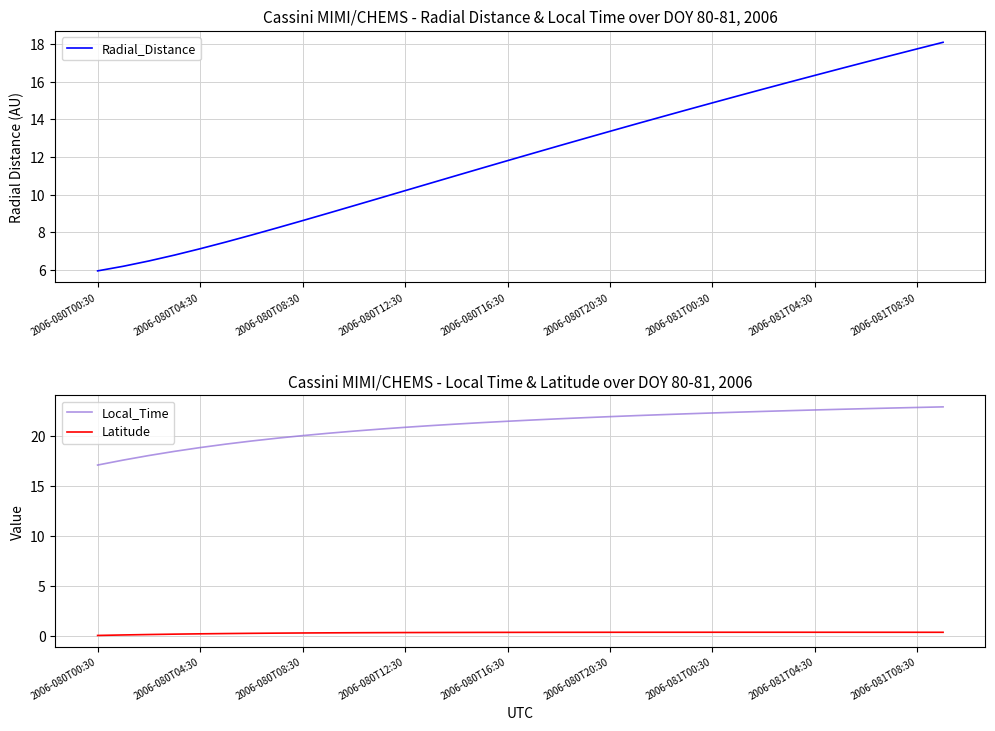

True or false: Radial_Distance and Local_Time cross at least once.

False